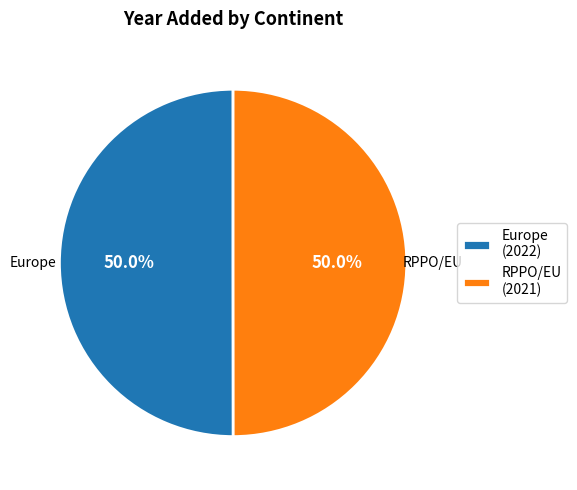

What is the total percentage of Europe and RPPO/EU?

100.0%